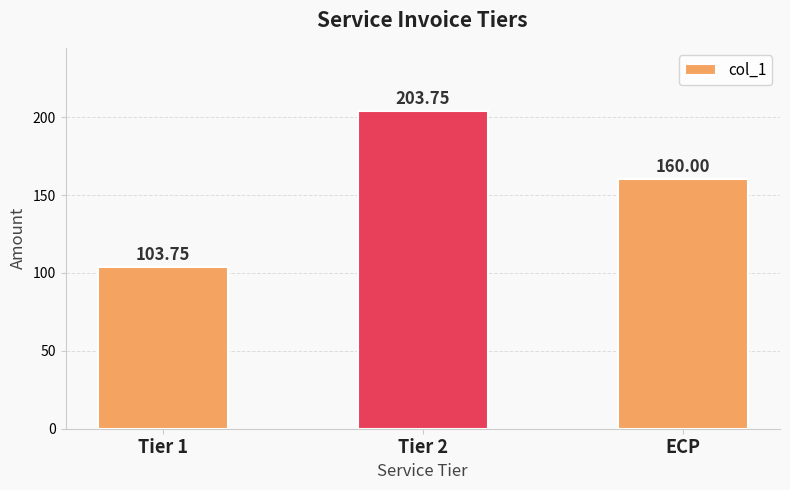

The chart shows a value of 119.5 at Tier 2. True or false?

False